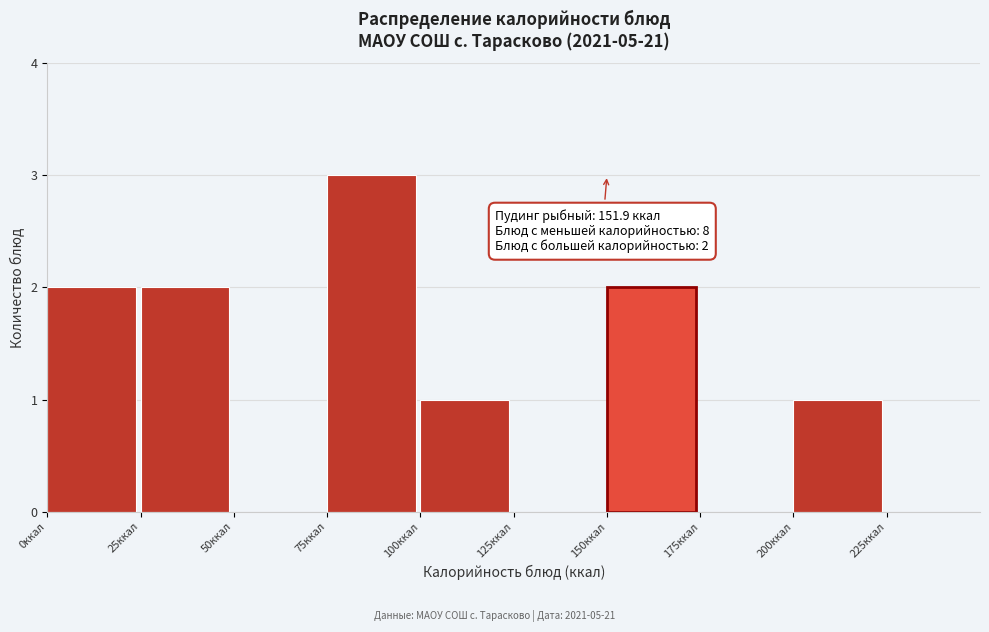

Which range on the x-axis has the tallest bar?

75 to 100